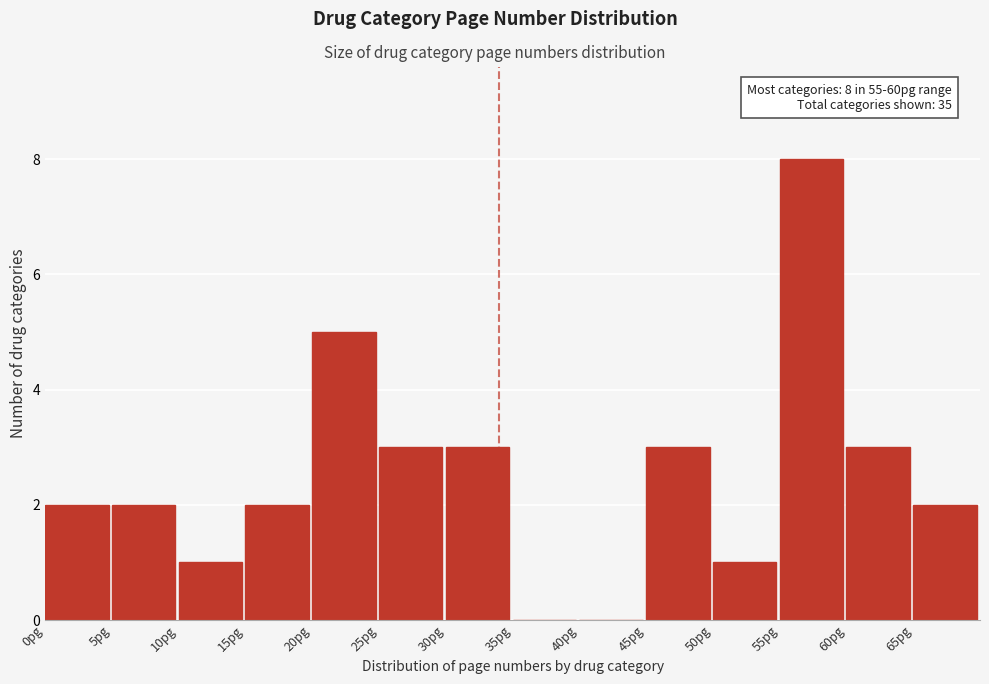

Over which range of the x-axis is the bar tallest?

55 to 60